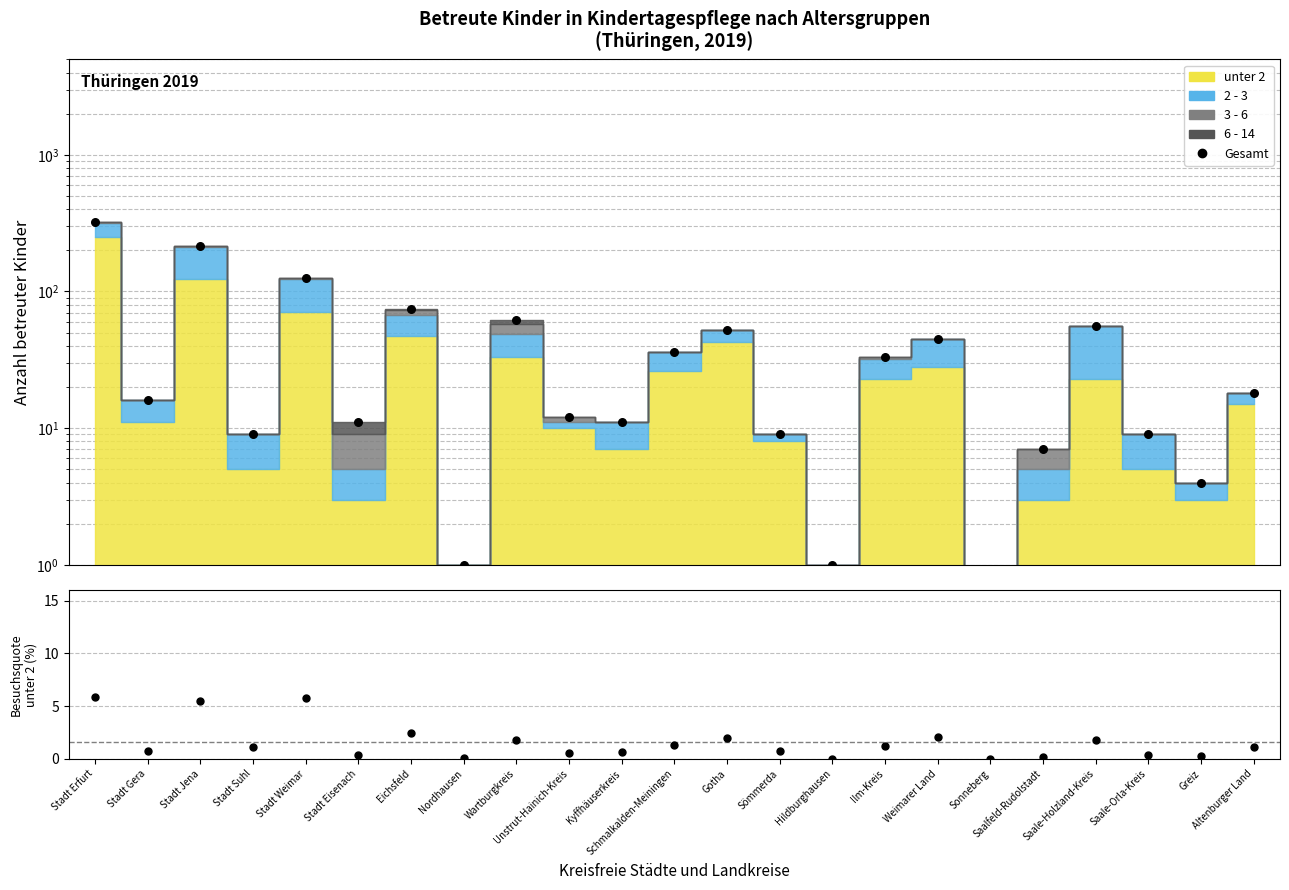

Which series has the largest total across all categories?

Gesamt